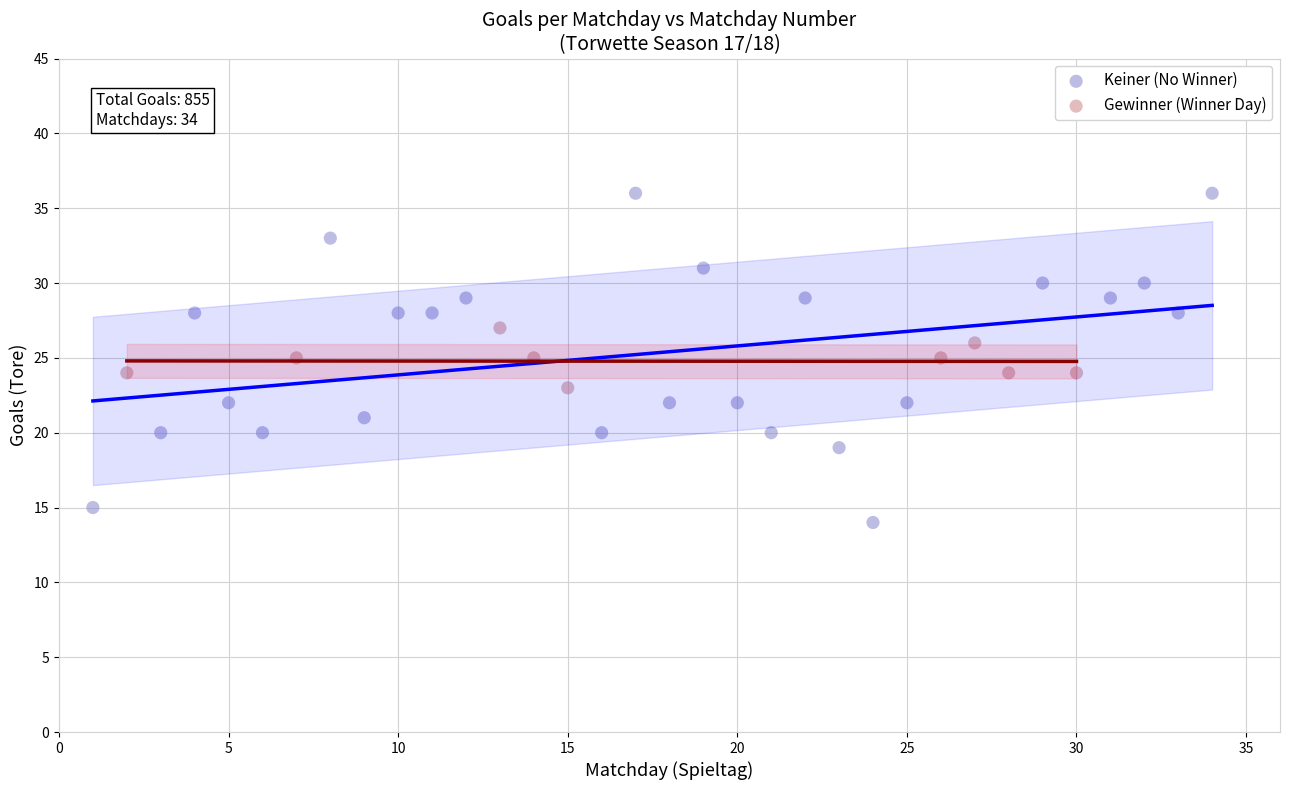

Which series contains the highest Y value?

Keiner (No Winner)